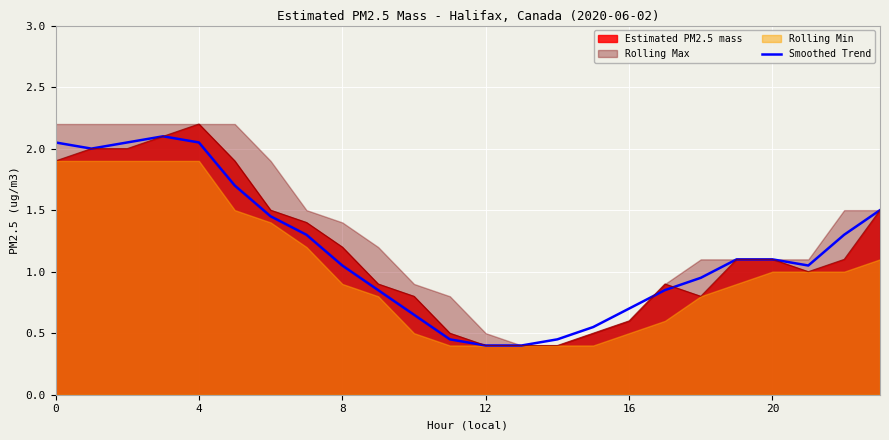

Is it true that Estimated PM2.5 mass equals 3.1 at 0?

False